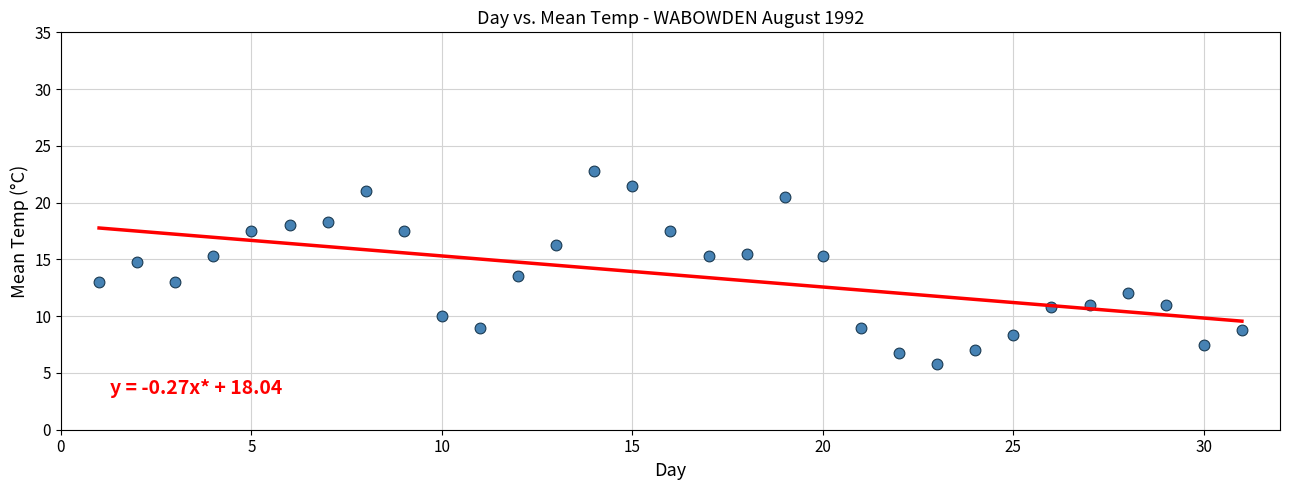

What is the range of Y values (max minus min)?

17.0